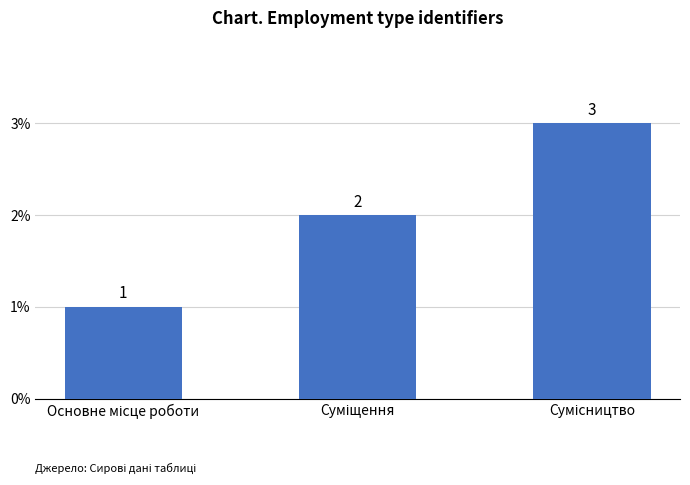

Count the values in the range 1 to 3.

3